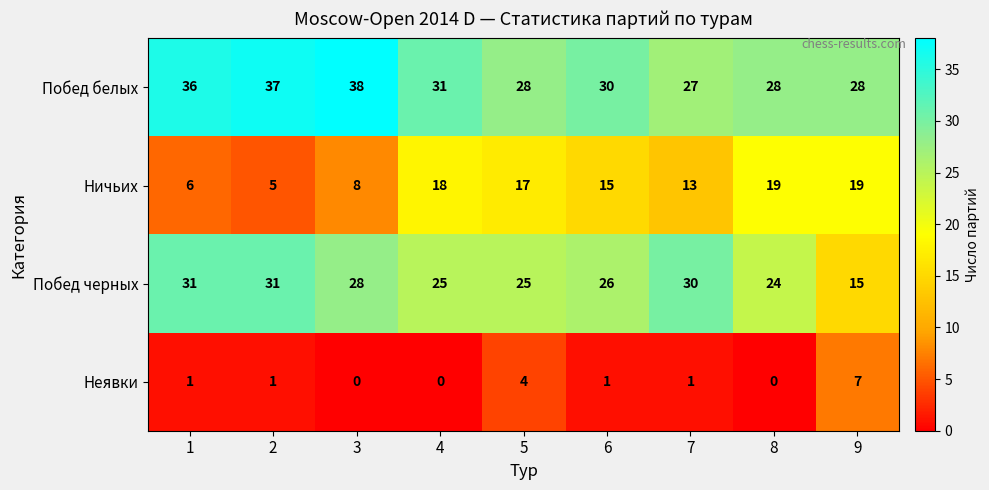

What is the difference between the highest and lowest values at 2?

36